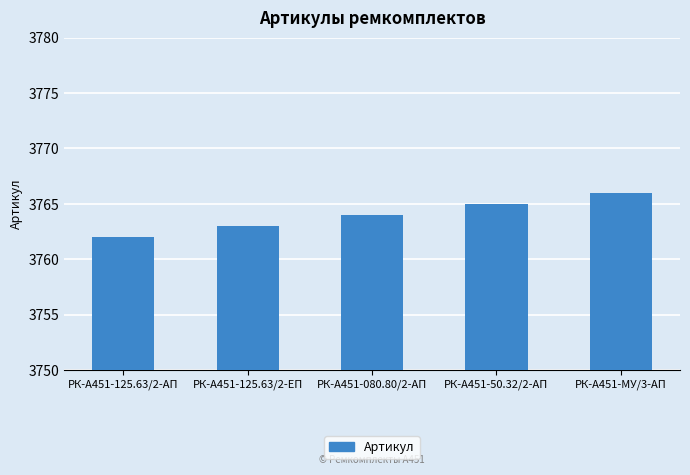

What is the difference between the maximum and minimum values?

4